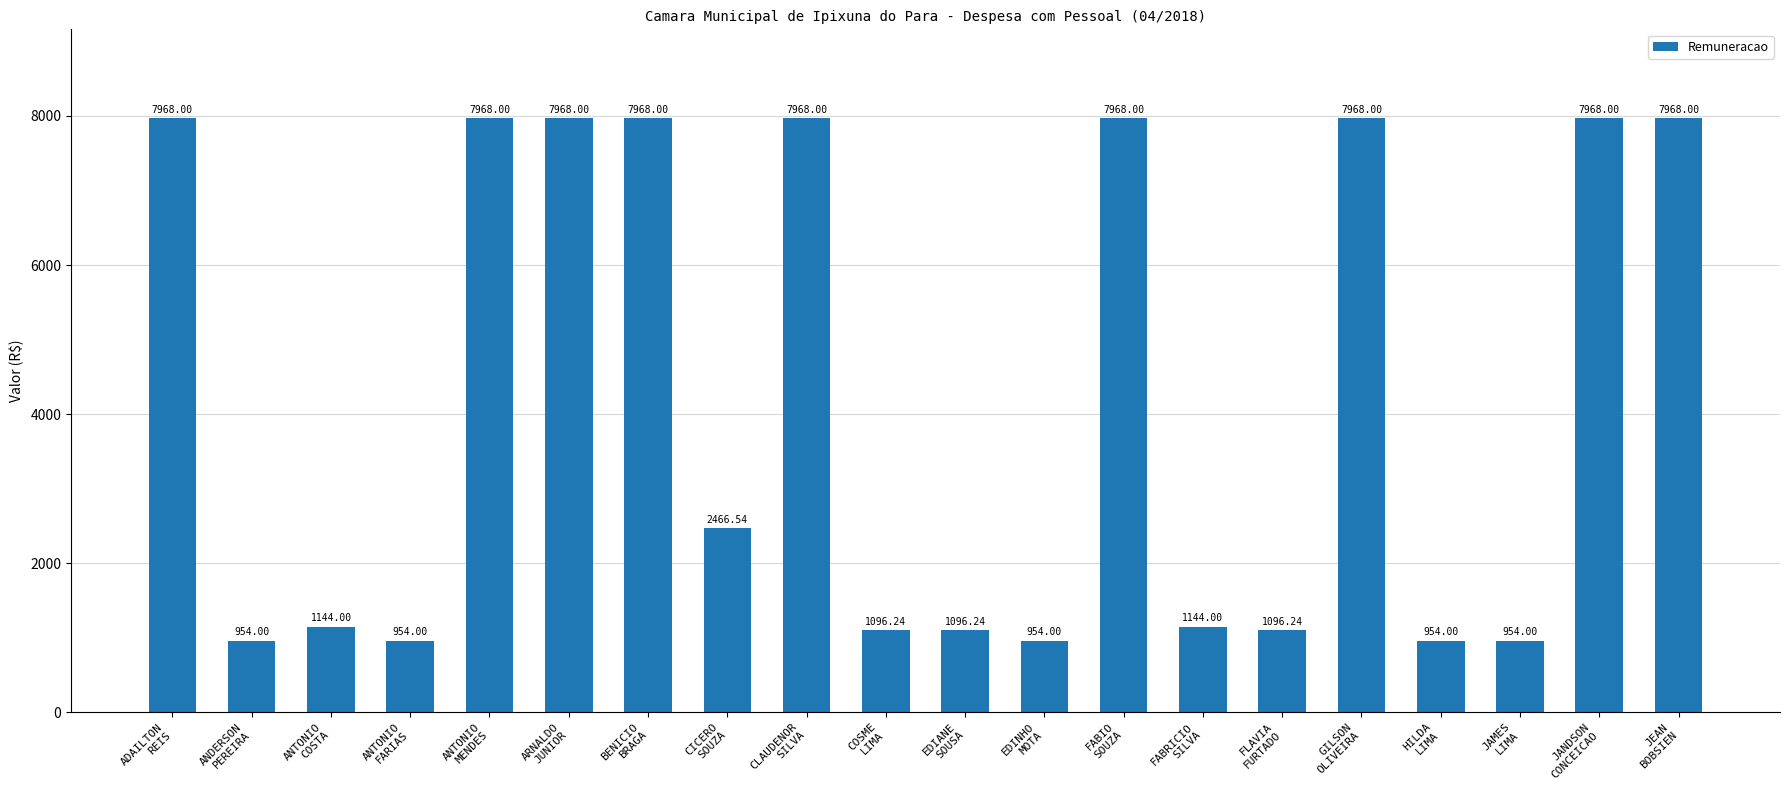

What is the difference between the second highest and minimum values?

7014.0